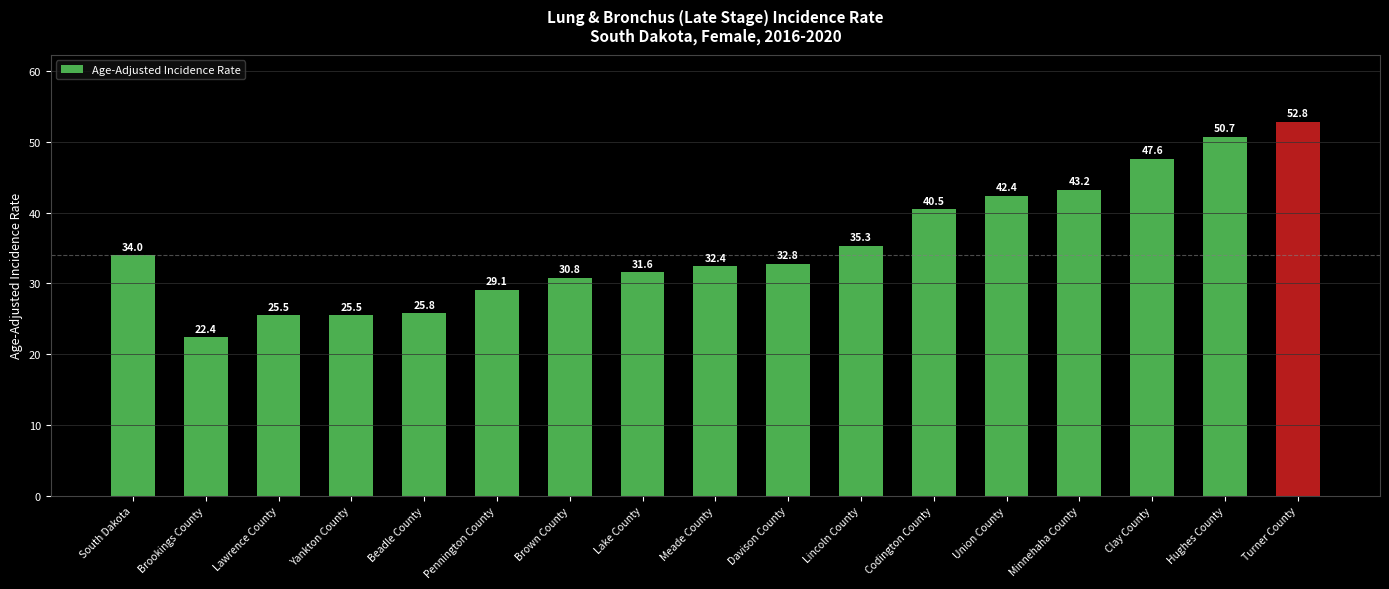

What is the greatest value displayed?

52.8